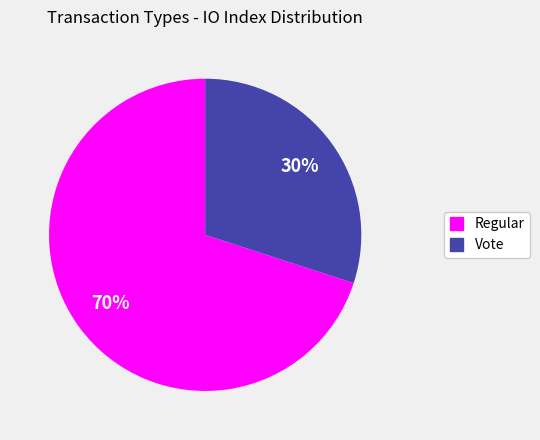

Which slice is the smallest?

Vote